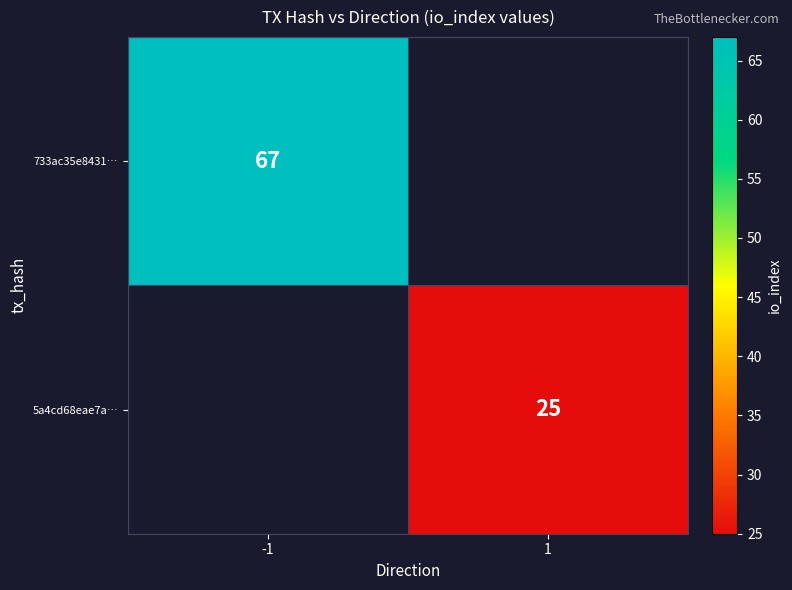

The value of 733ac35e8431… at -1 is 24.6. True or false?

False